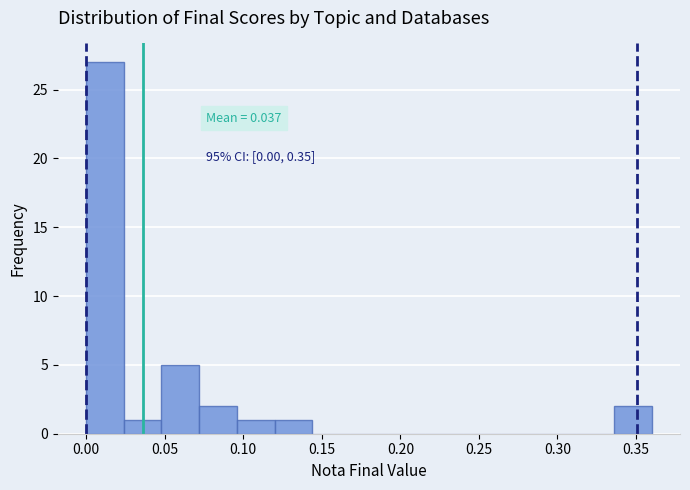

Over which range of the x-axis is the bar tallest?

0.000 to 0.024